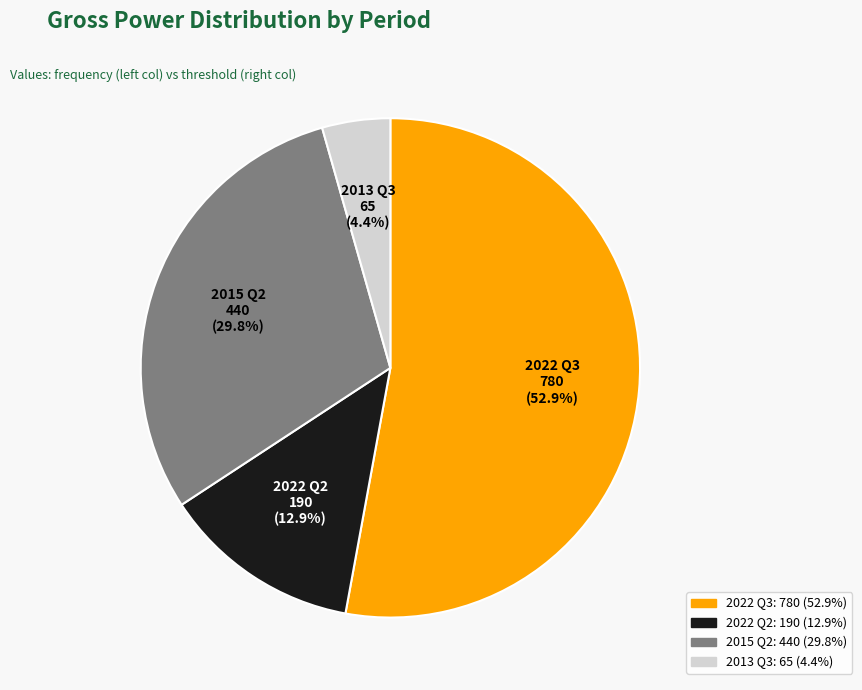

Rank the categories by value from lowest to highest.

2013 Q3: 65 (4.4%), 2022 Q2: 190 (12.9%), 2015 Q2: 440 (29.8%), 2022 Q3: 780 (52.9%)